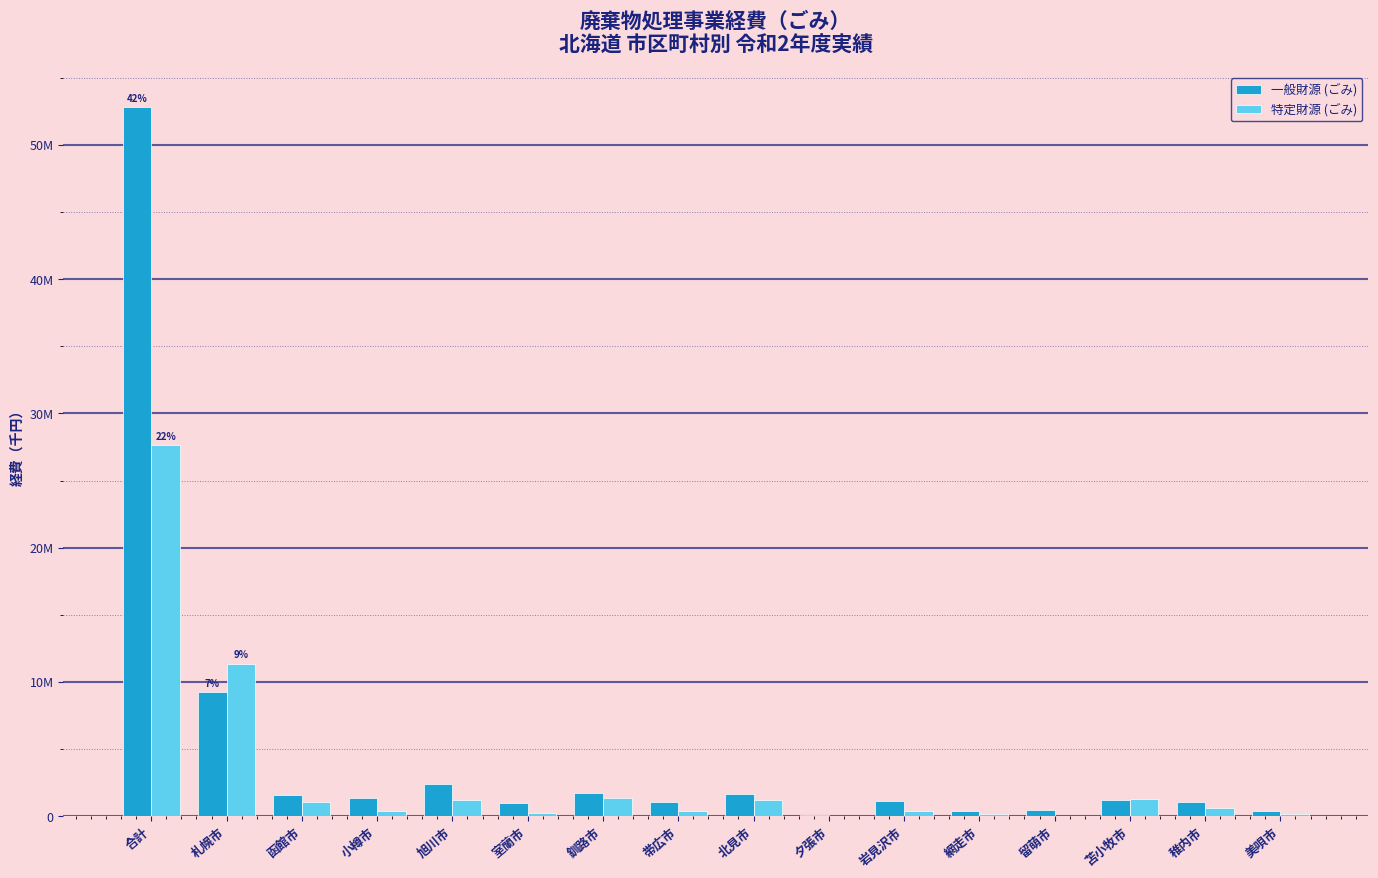

At 帯広市, list the series in order from smallest to largest.

特定財源 (ごみ), 一般財源 (ごみ)